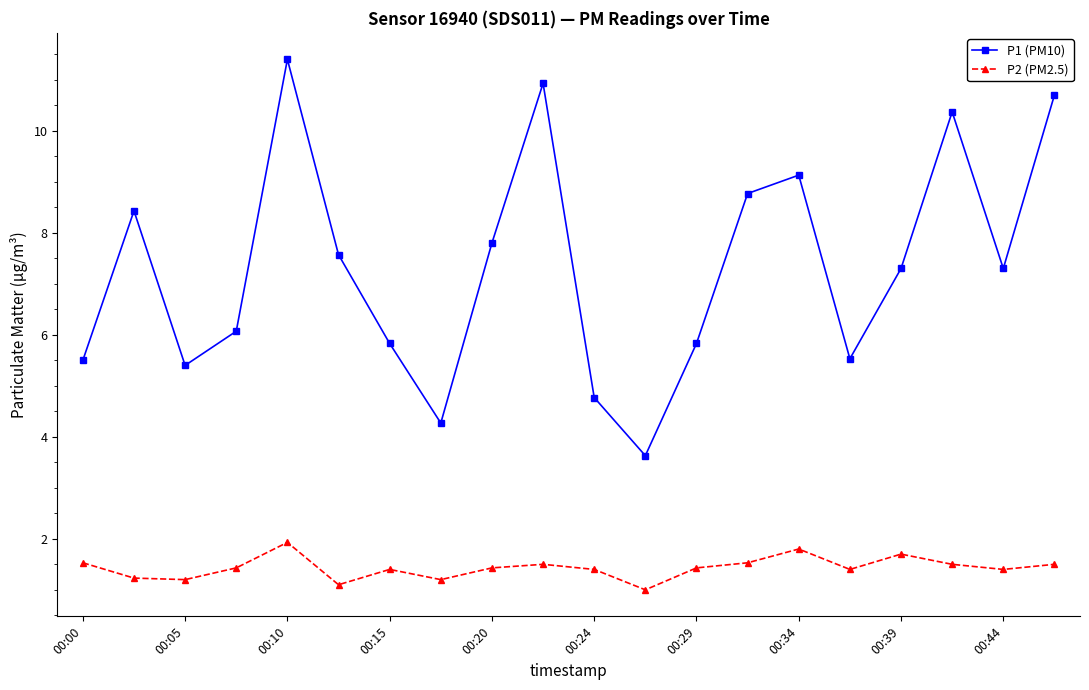

What is the minimum value shown in the chart?

1.0